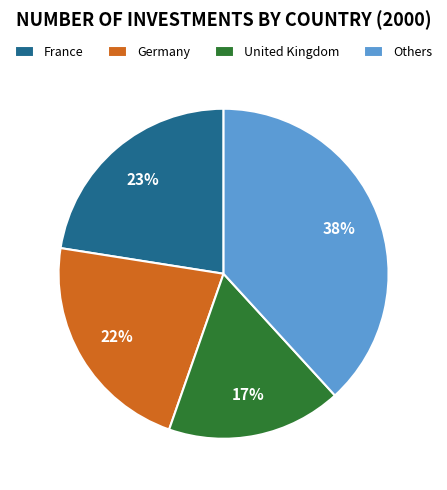

To the nearest percent, what is the average slice percentage?

25%